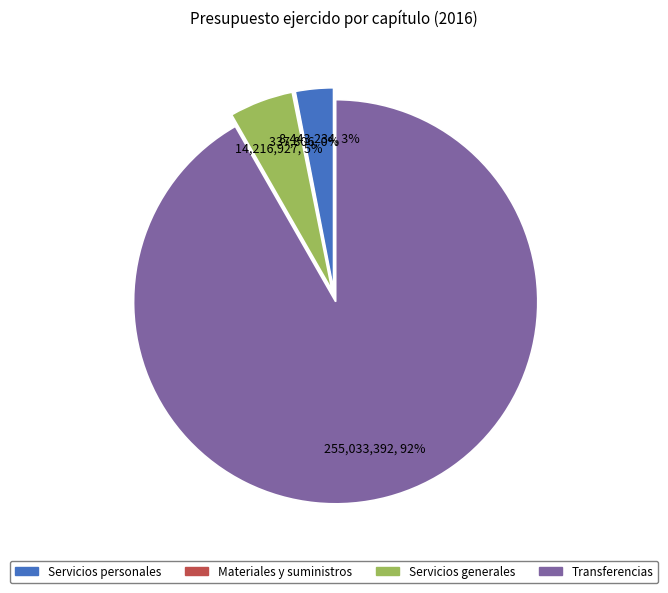

Count the number of slices in the pie.

4